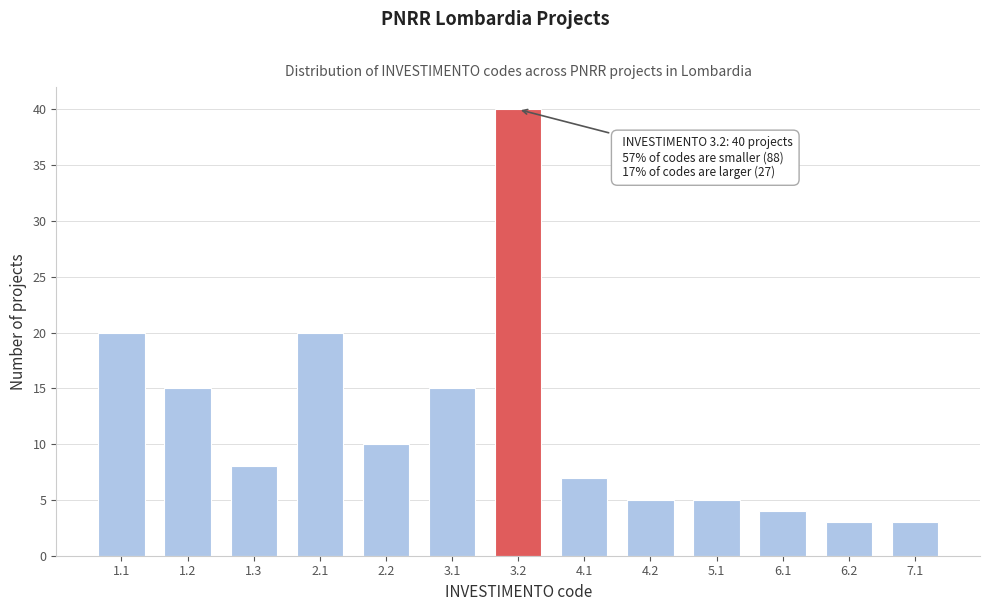

Reading left to right, extract all data points from this chart.

20	15	8	20	10	15	40	7	5	5	4	3	3